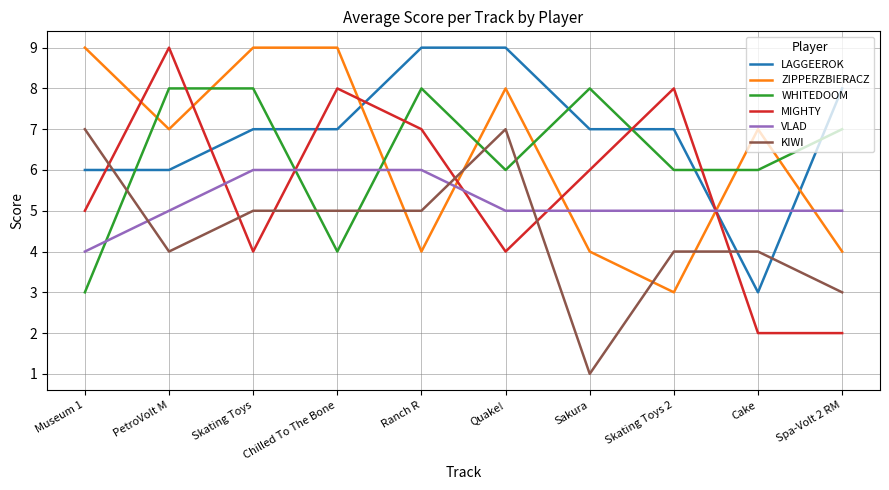

What is the difference between the KIWI values at Skating Toys and PetroVolt M?

1